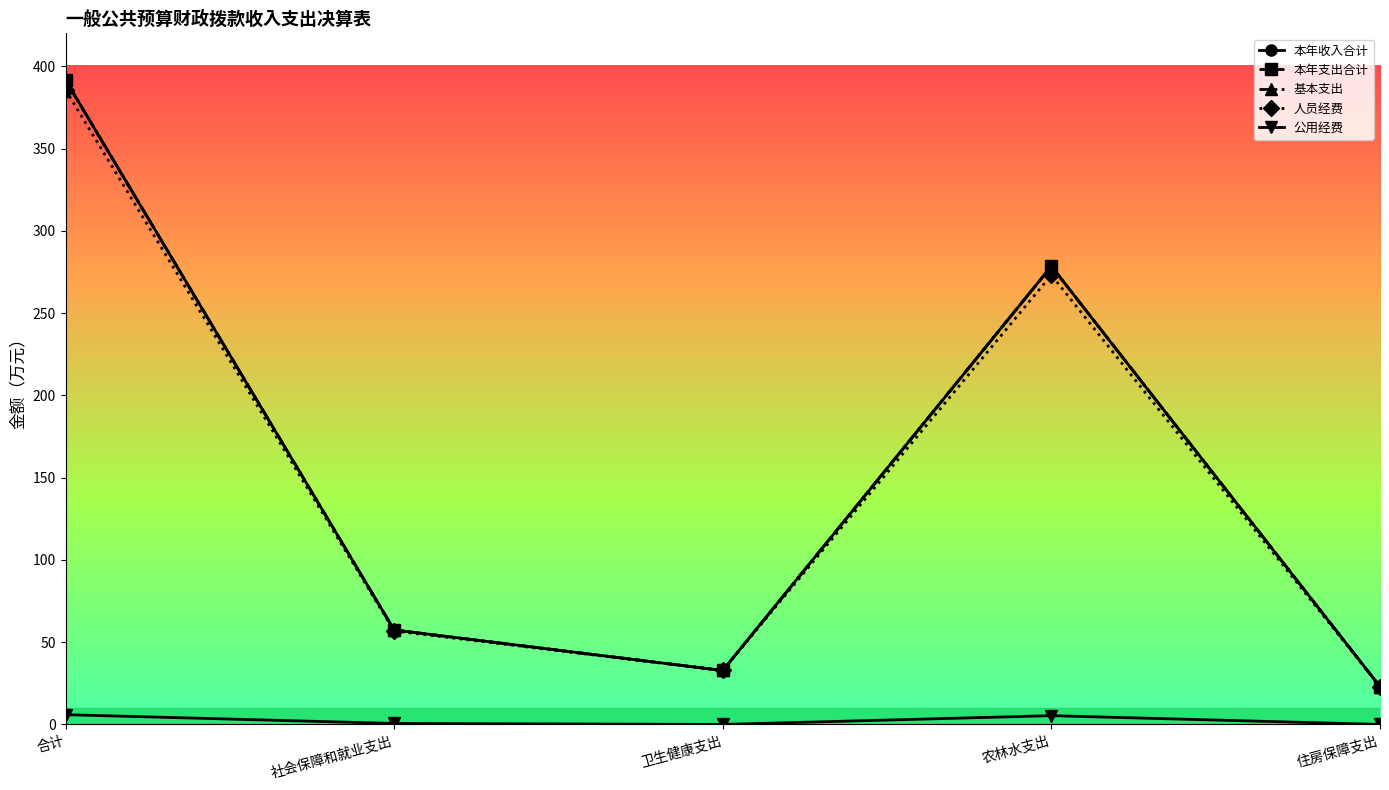

Is this an area chart (filled region under the line)?

No